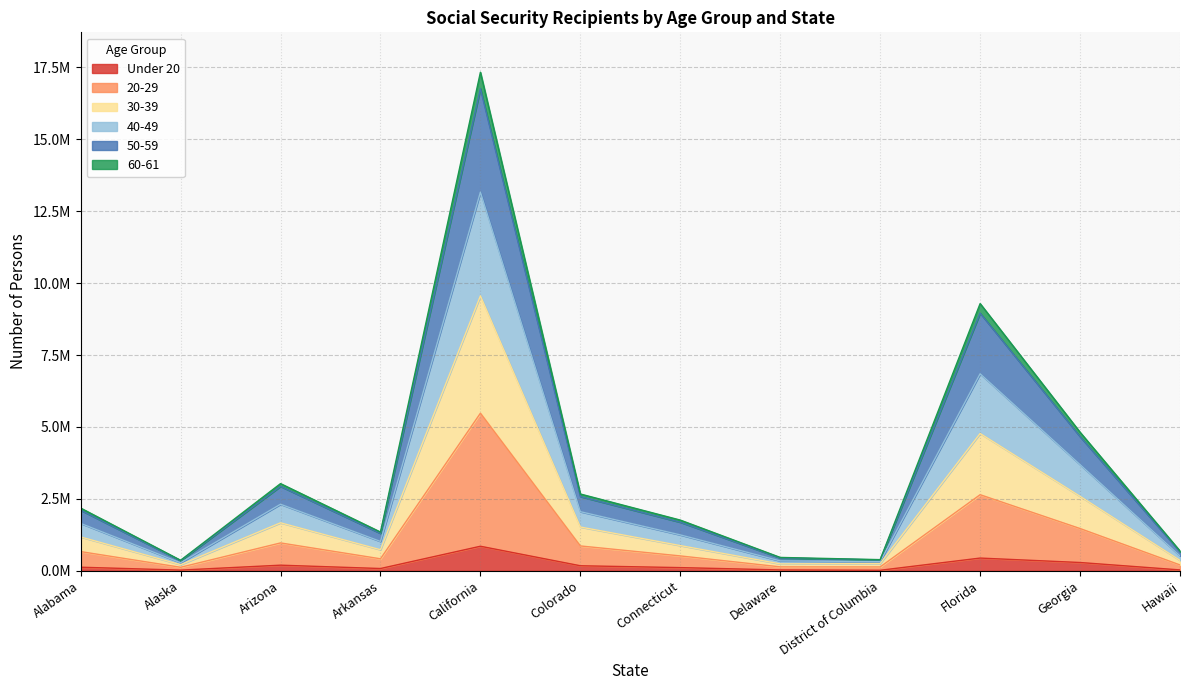

How many interior local peaks does the 60-61 series have?

3